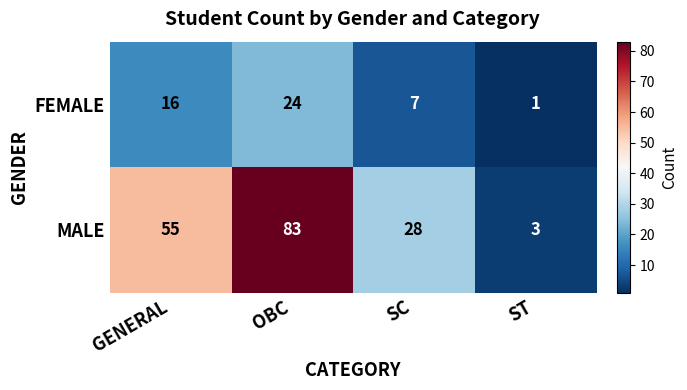

At how many categories does at least one series exceed 71?

1